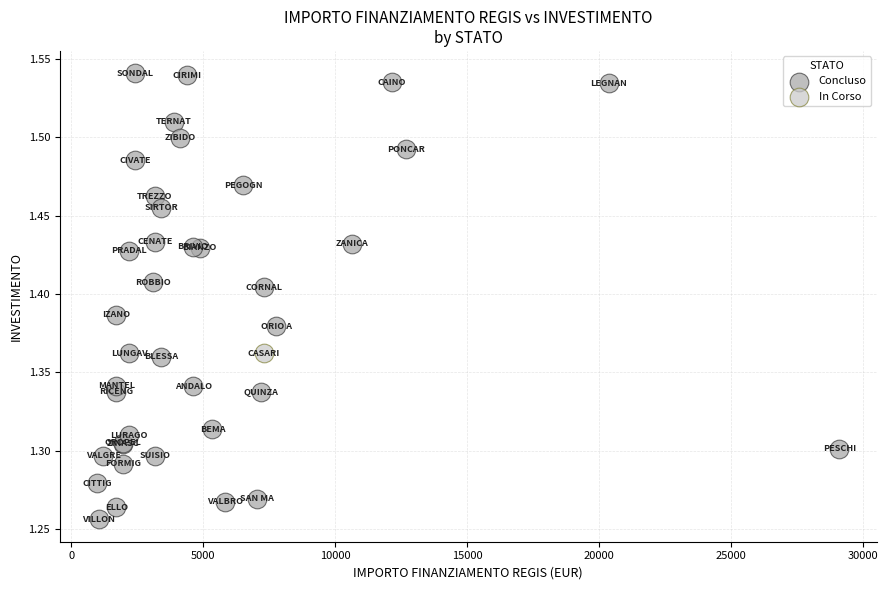

What are all the series names shown in the legend?

Concluso, In Corso